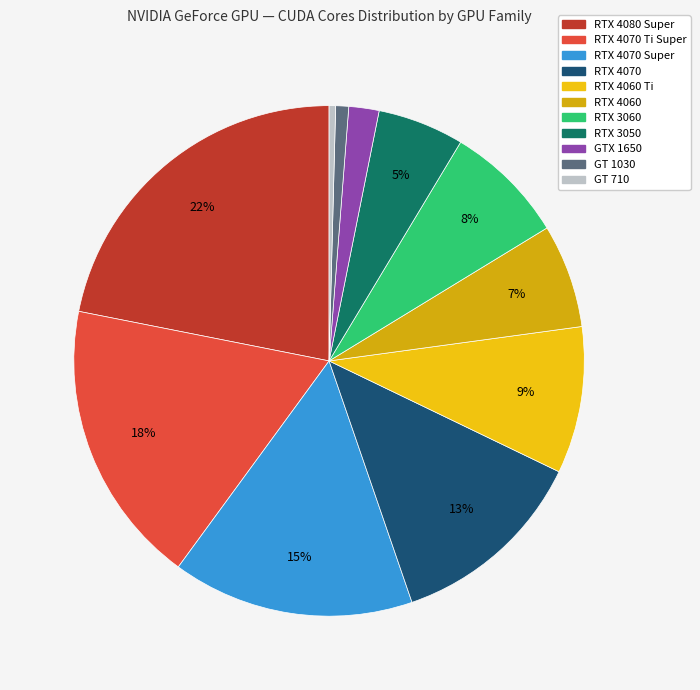

How many segments does this pie chart have?

11